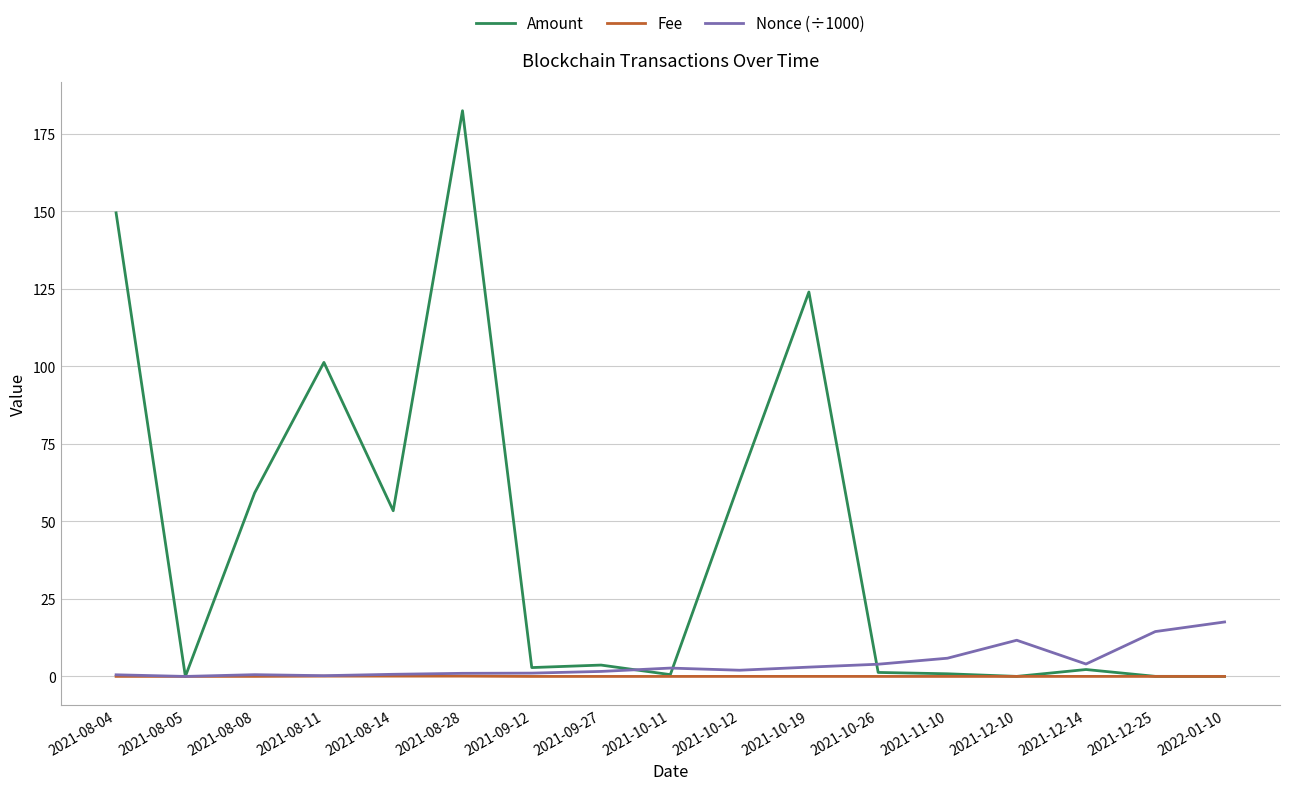

The Nonce (÷1000) series shows 17.6 at 2022-01-10. True or false?

True